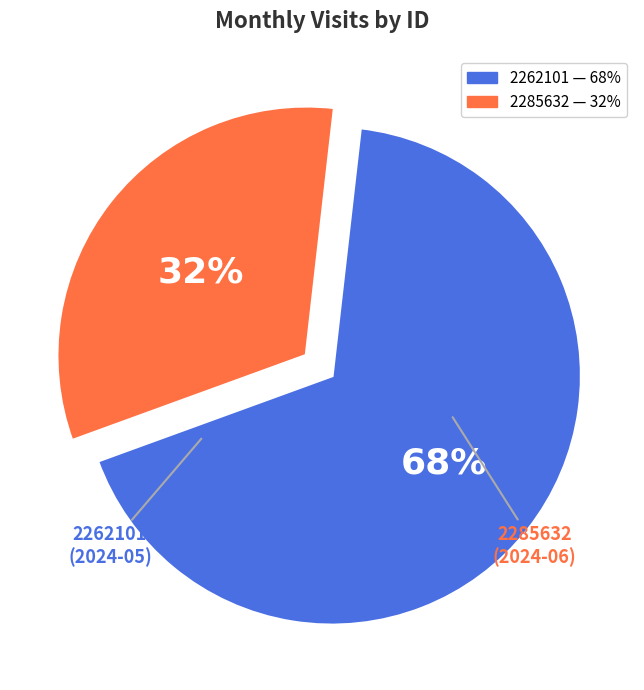

Is 2262101 the majority of the pie?

Yes